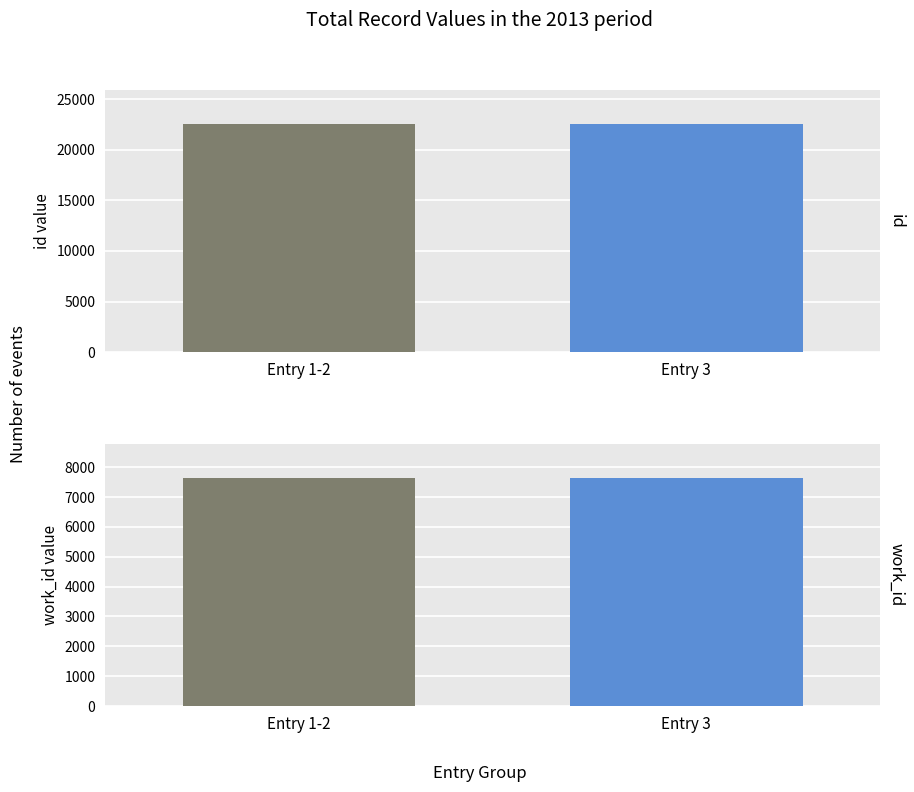

What is the spread (max minus min) of values at 2013-08-21 05:37:14 UTC?

14886